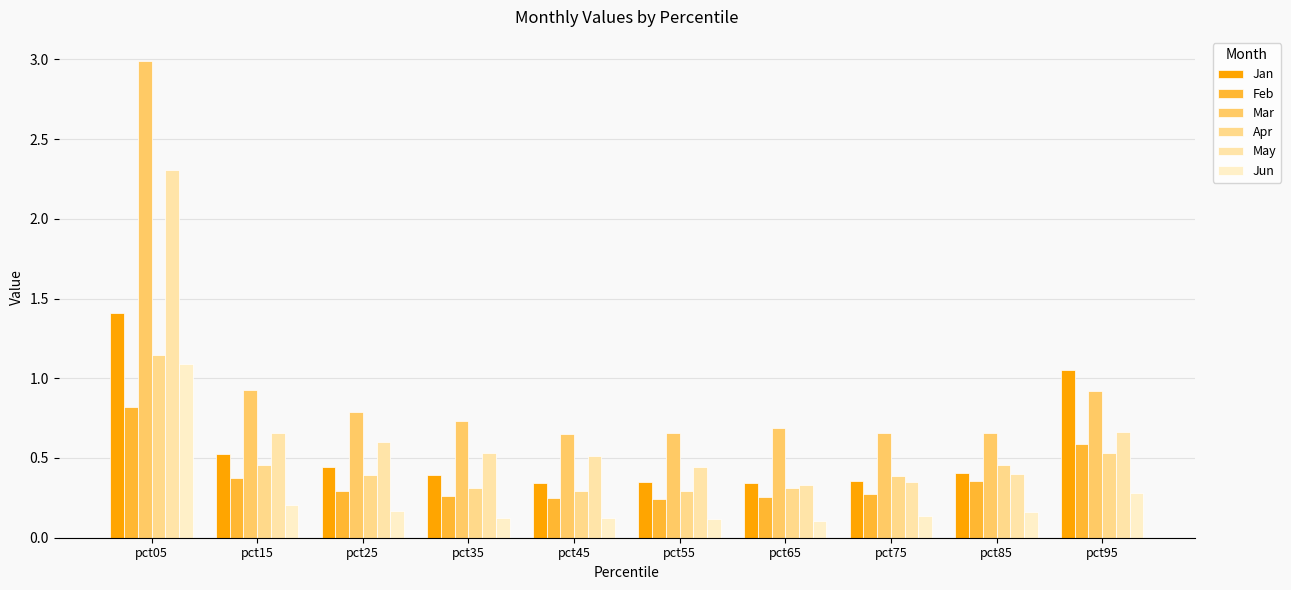

How many distinct data groups are displayed?

6